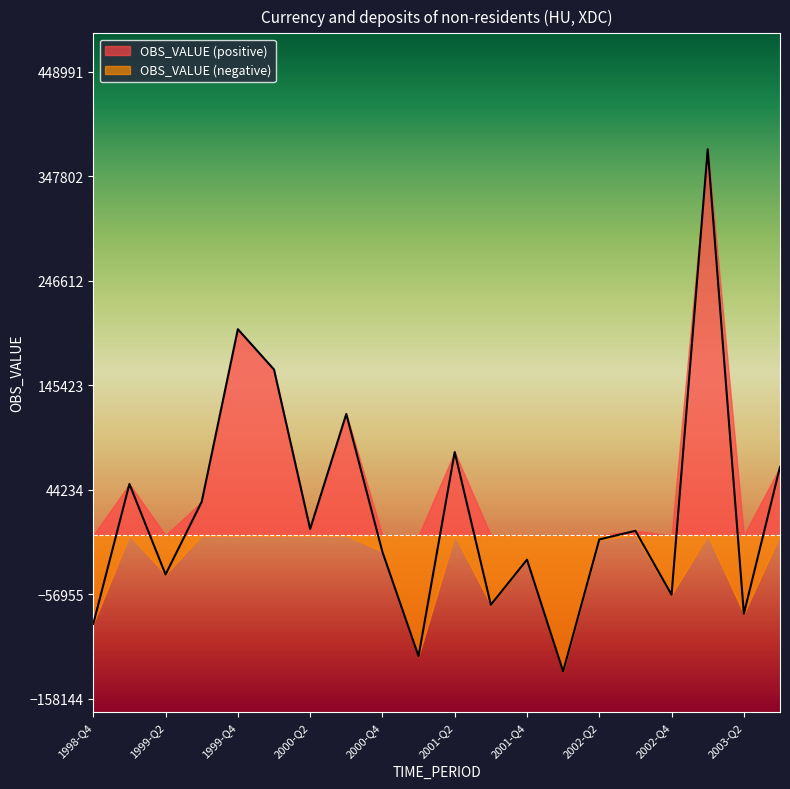

What is the minimum value shown in the chart?

-131787